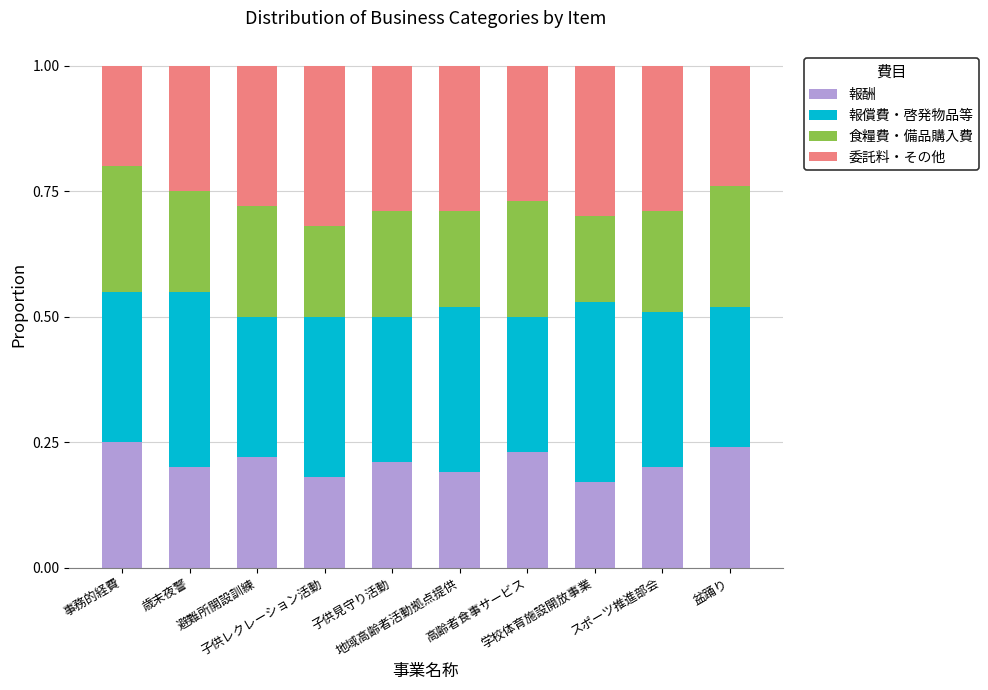

What is the value of the 報酬 bar at the 5th from the left?

0.2